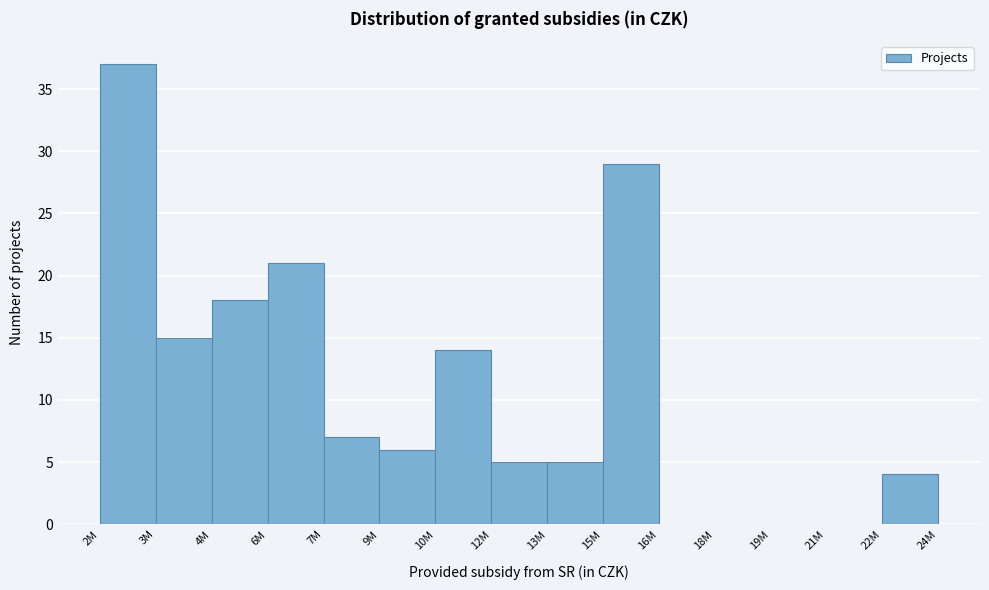

Reading left to right, list all the values displayed in this chart.

2M=37	3M=15	4M=18	6M=21	7M=7	9M=6	10M=14	12M=5	13M=5	15M=29	16M=0	18M=0	19M=0	21M=0	22M=4